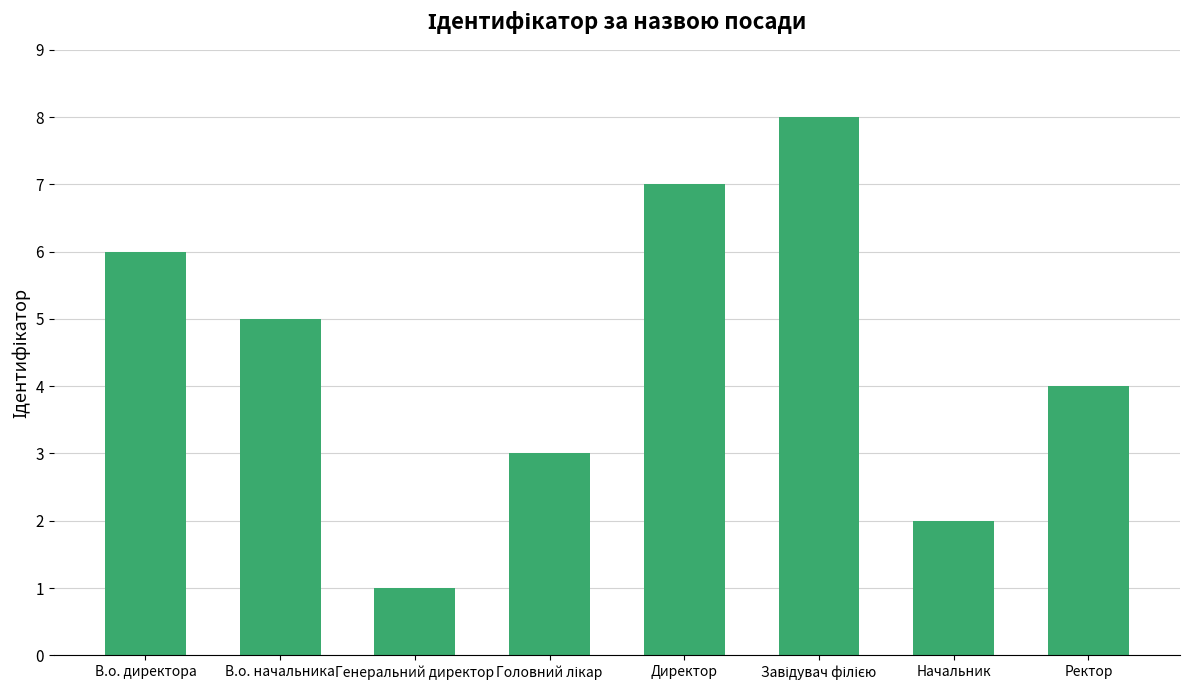

The chart shows a value of 6 at В.о. директора. True or false?

True